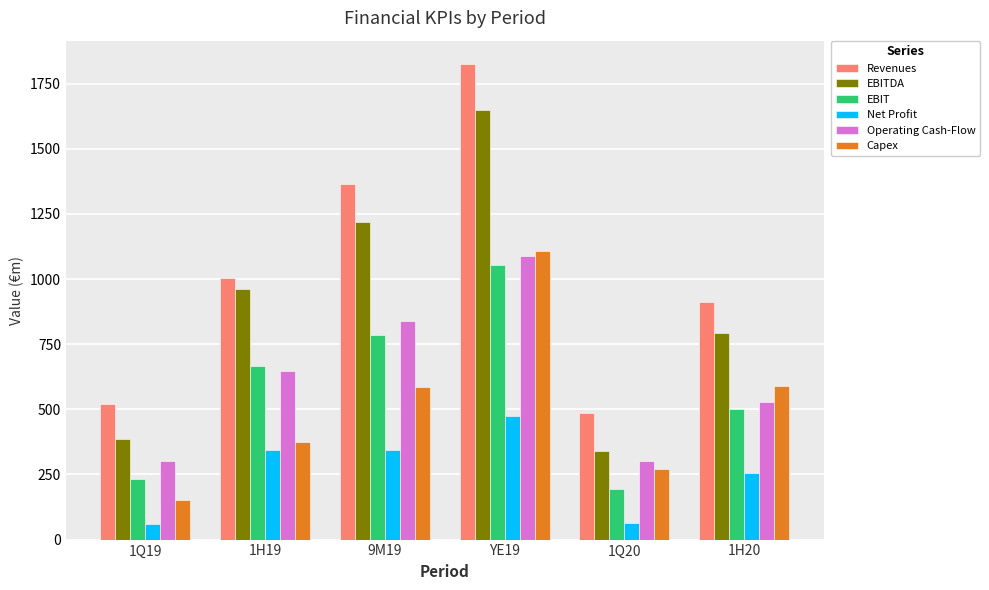

What is the label of the 3rd bar from the left?

9M19